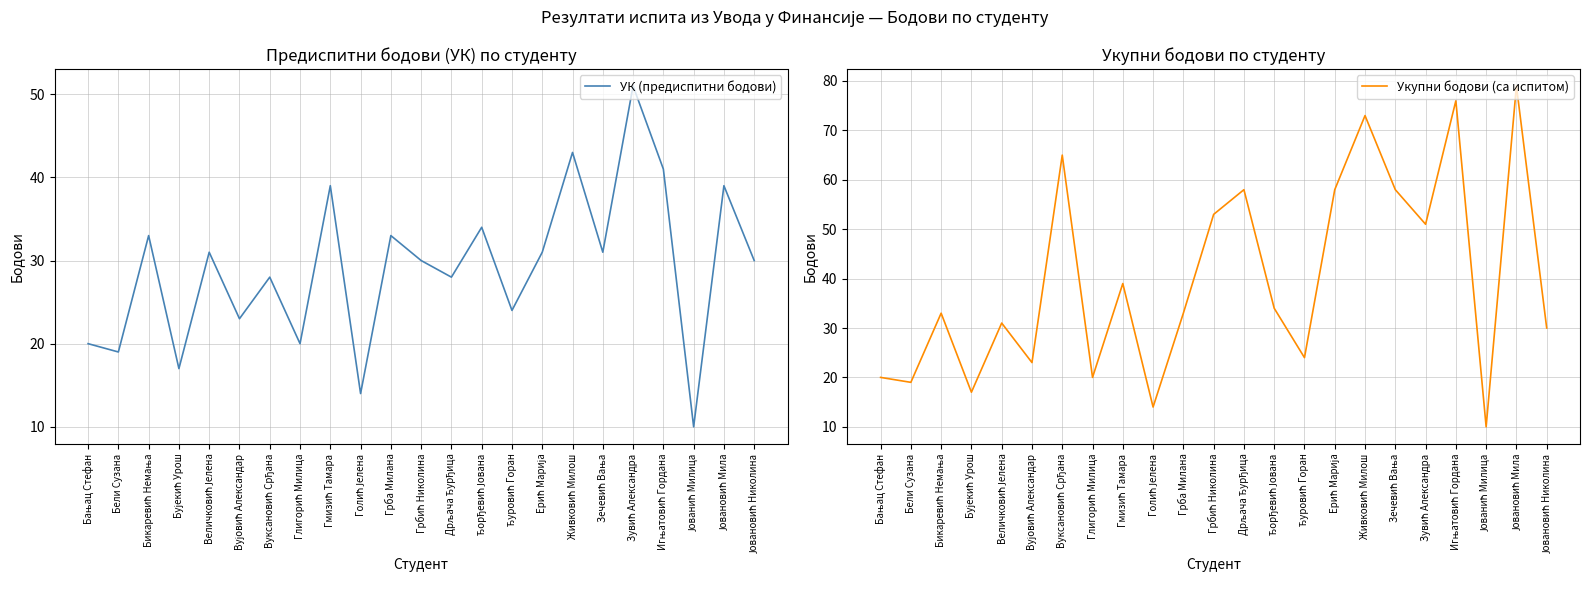

Which series has the largest range (max minus min)?

Укупни бодови (са испитом)